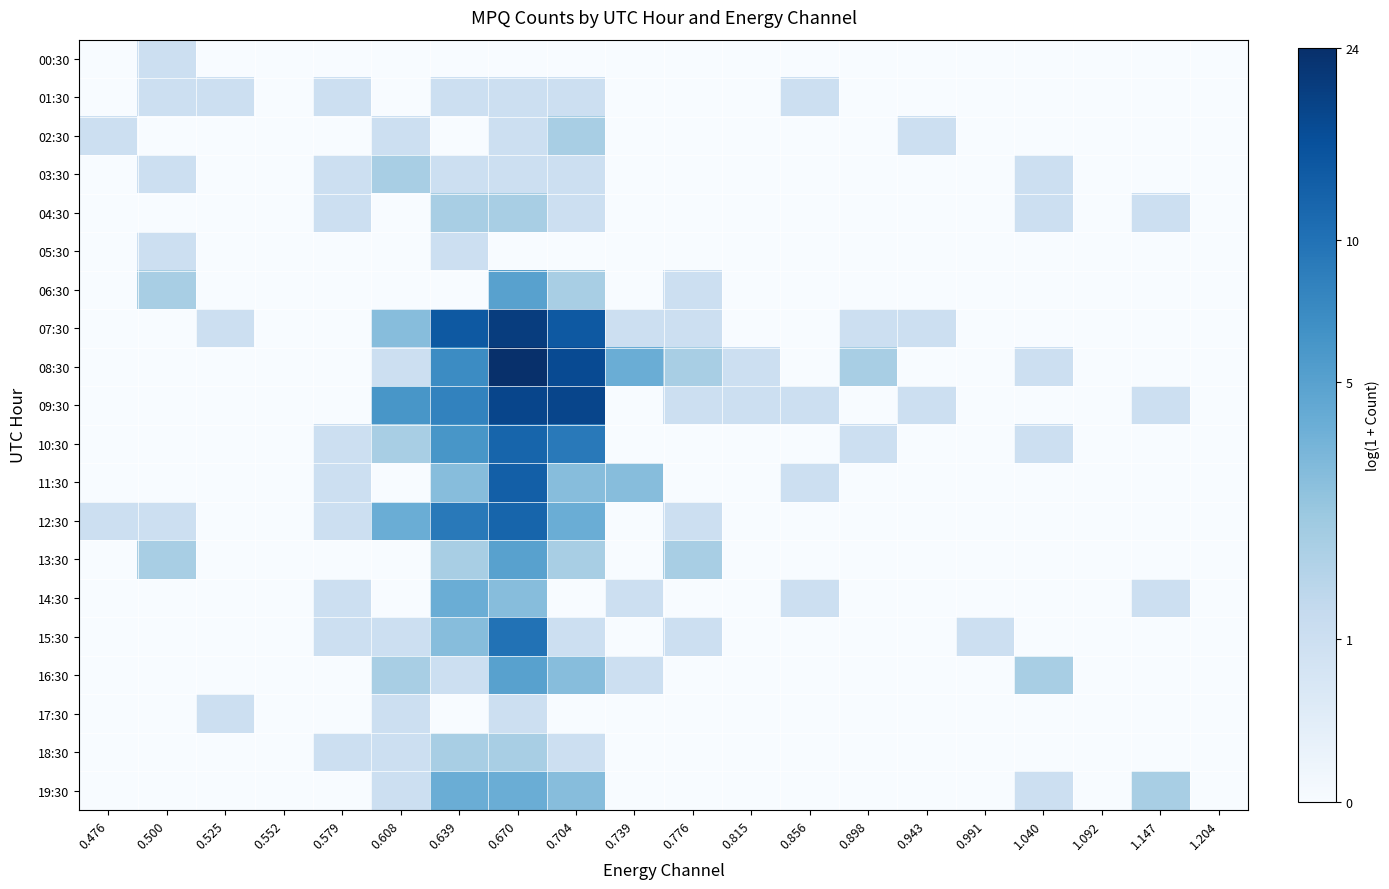

At how many categories does at least one series exceed 0?

17